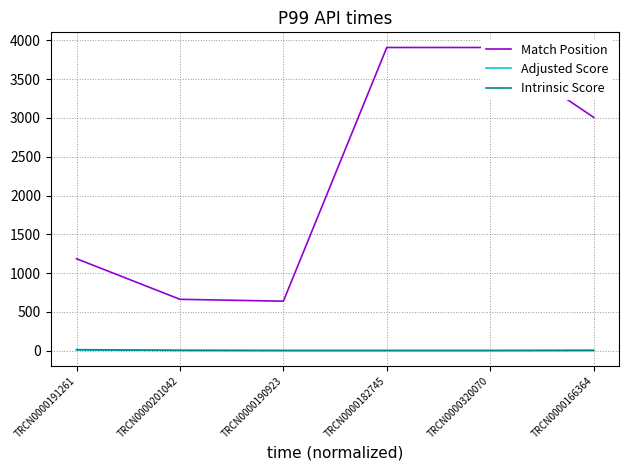

True or false: Match Position and Intrinsic Score cross at least once.

False